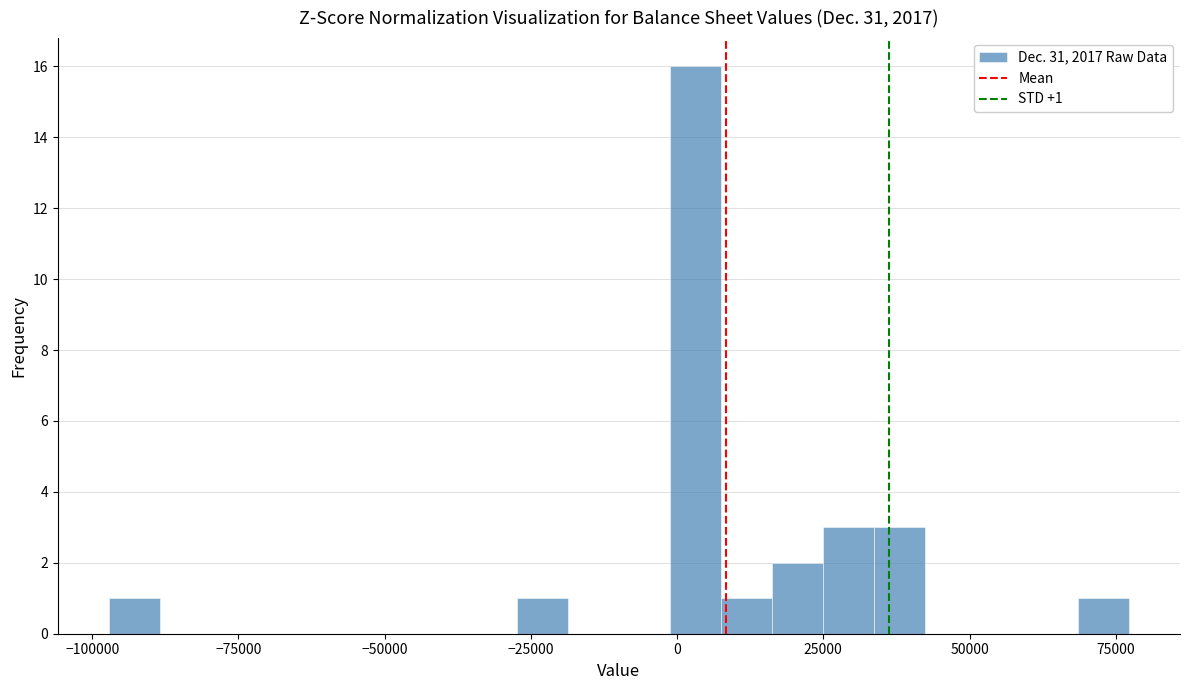

Read against the x-axis, roughly where is the centre of the tallest bar?

5000